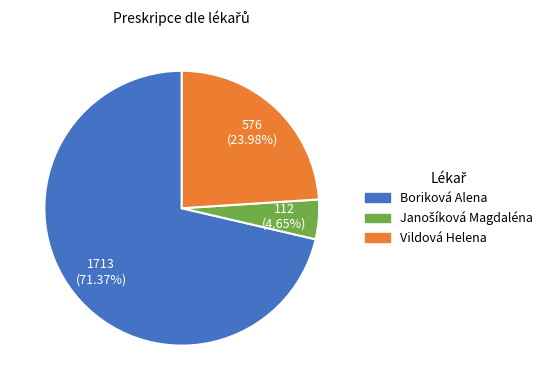

How many segments does this pie chart have?

3